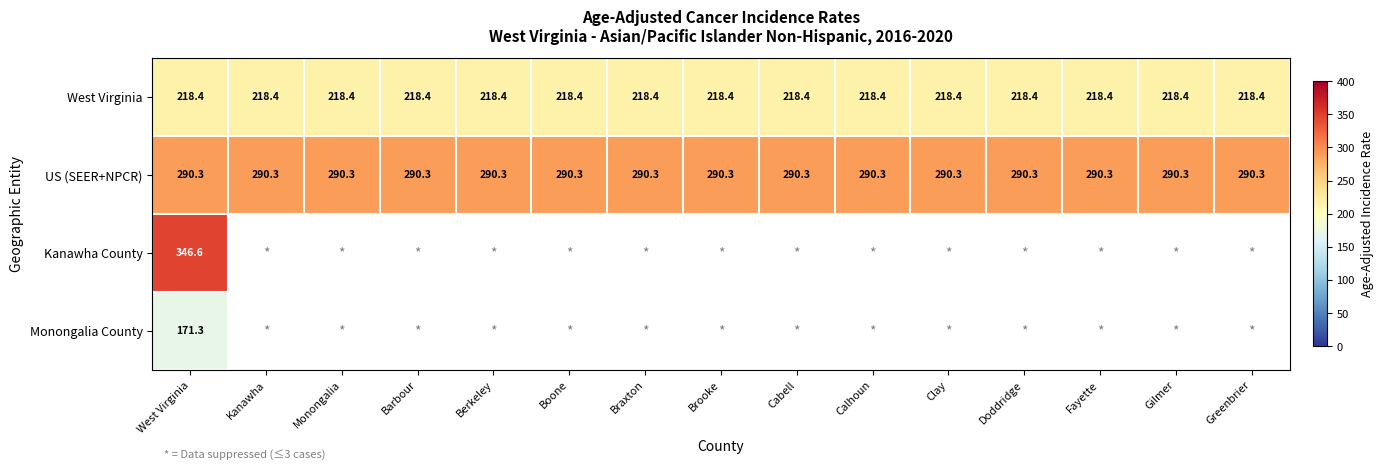

Between Barbour and Braxton, which is larger?

Barbour